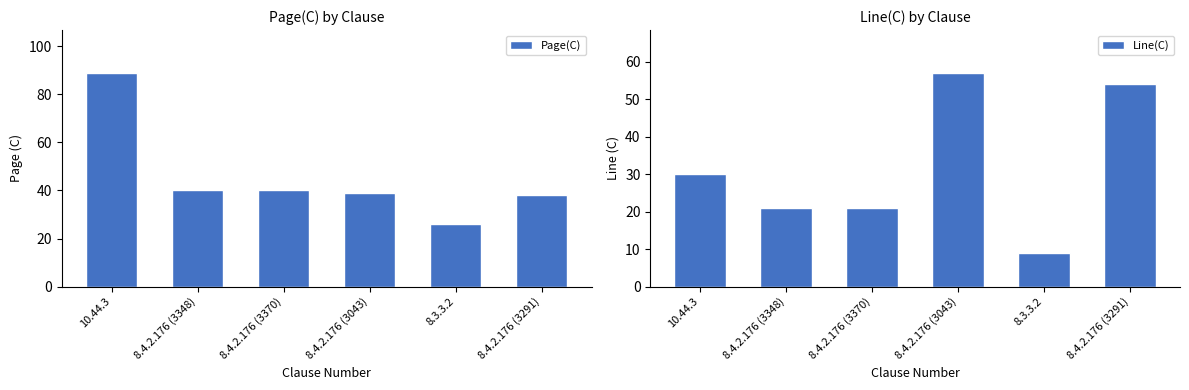

List the labels in order of Page(C) value, largest first.

10.44.3, 8.4.2.176 (3348), 8.4.2.176 (3370), 8.4.2.176 (3043), 8.4.2.176 (3291), 8.3.3.2